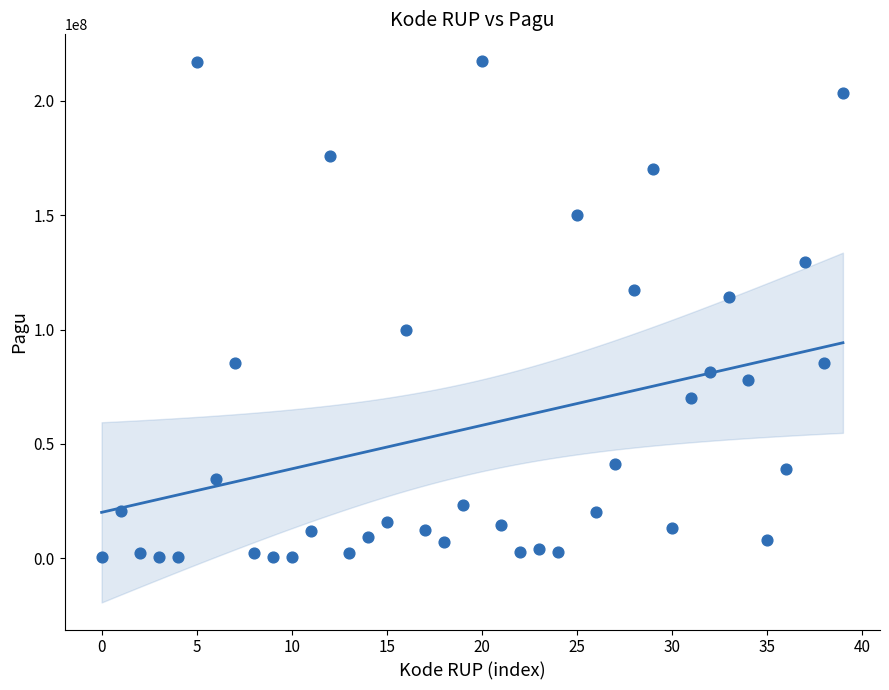

What Y value in the scatter plot is closest to 108830000?

114296000